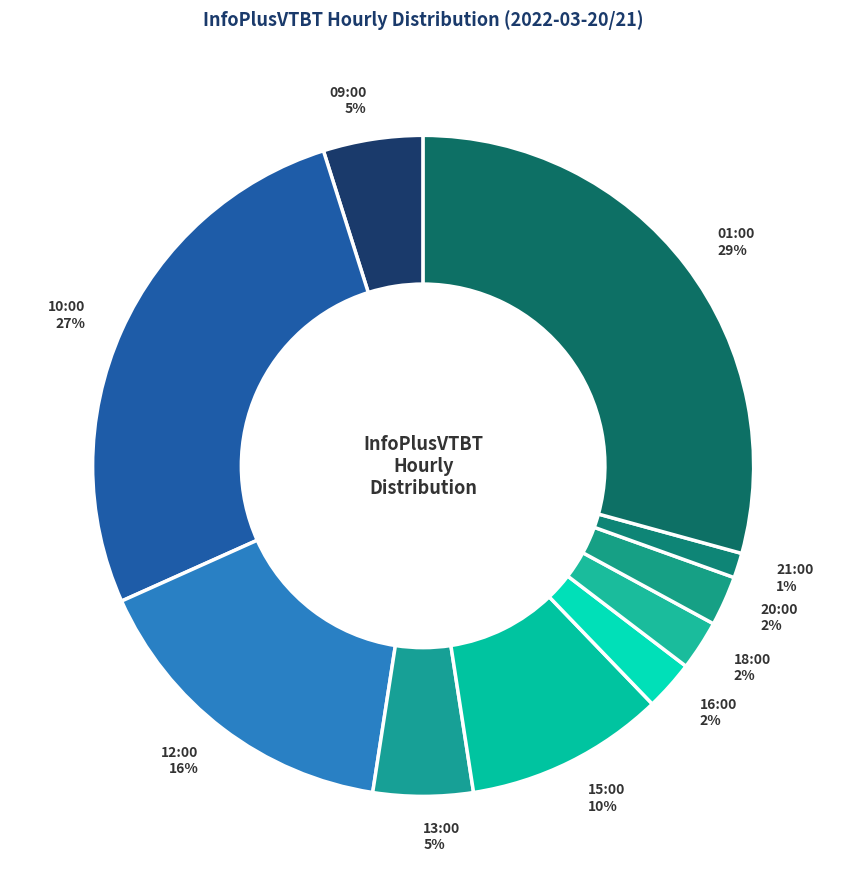

How many segments does this pie chart have?

10